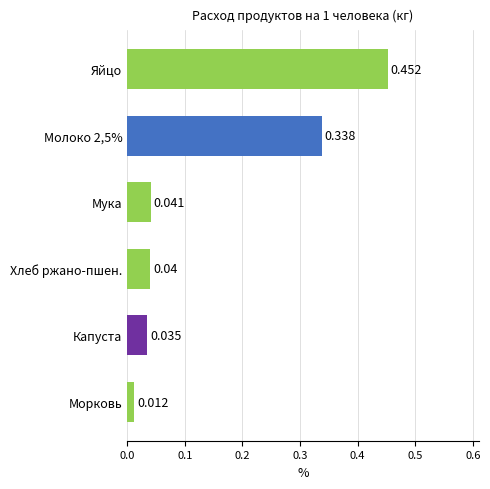

What is the label of the 3rd bar from the bottom?

Хлеб ржано-пшен.